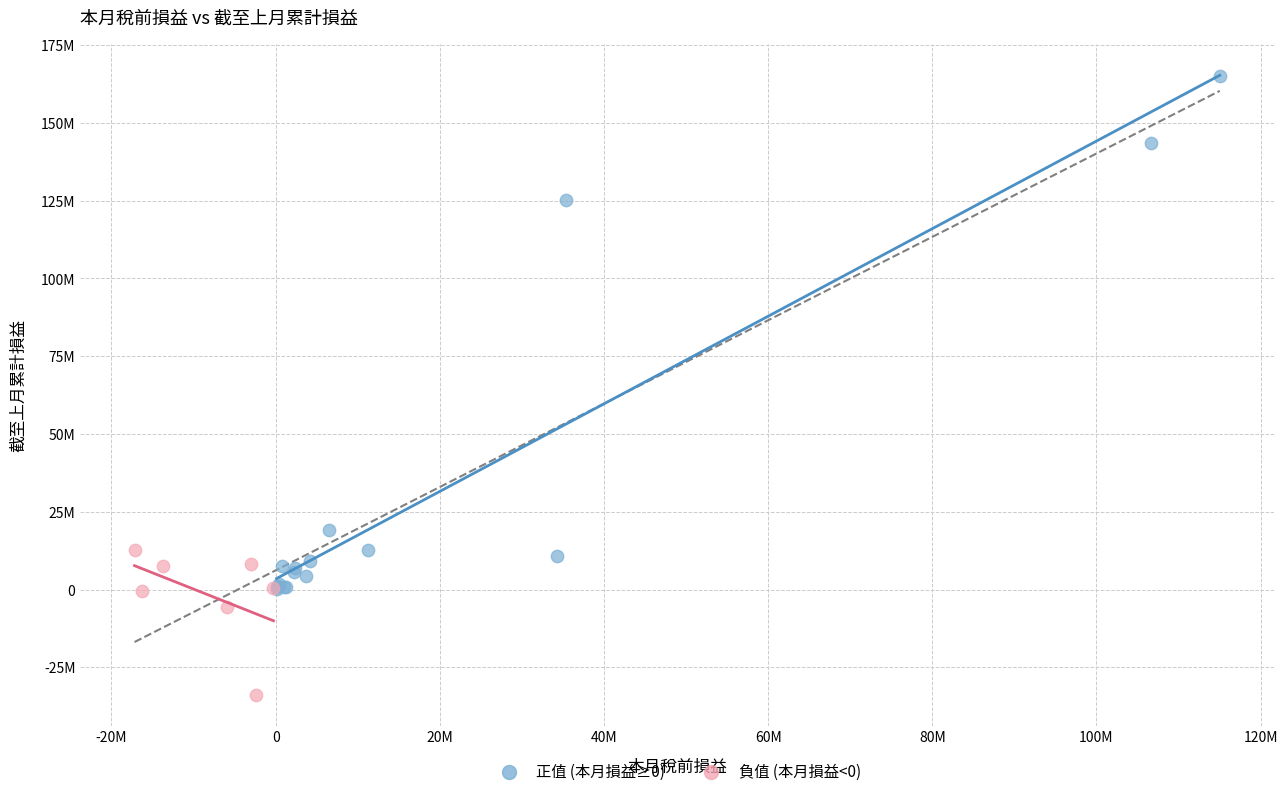

Which series contains the highest Y value?

正值 (本月損益≥0)